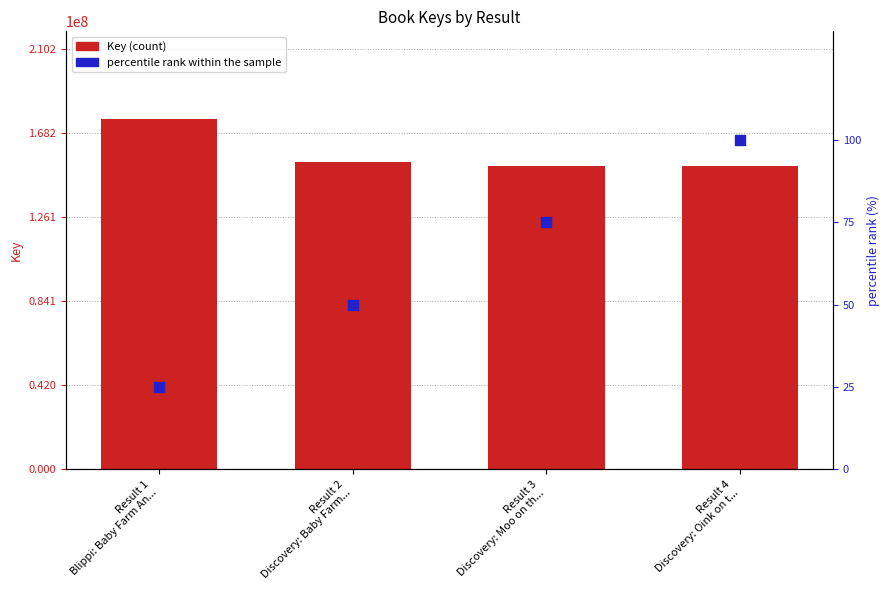

At which category is the sum across all series the highest?

Result 1
Blippi: Baby Farm An...